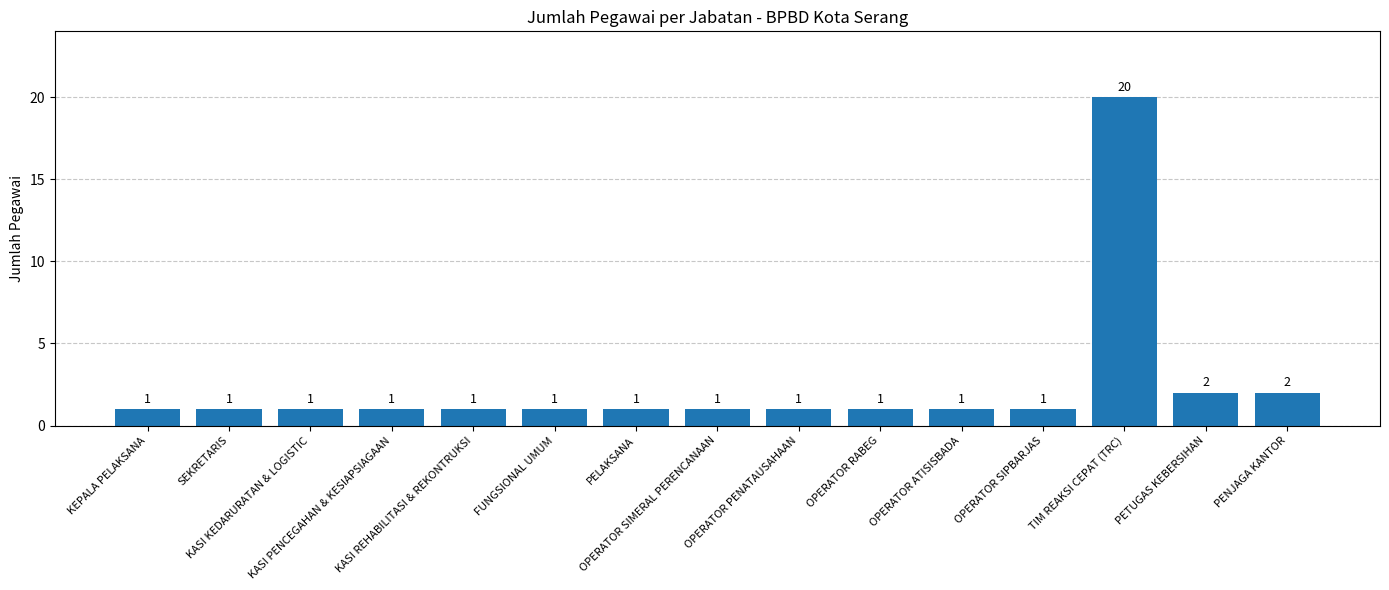

What is the sum of all values?

36